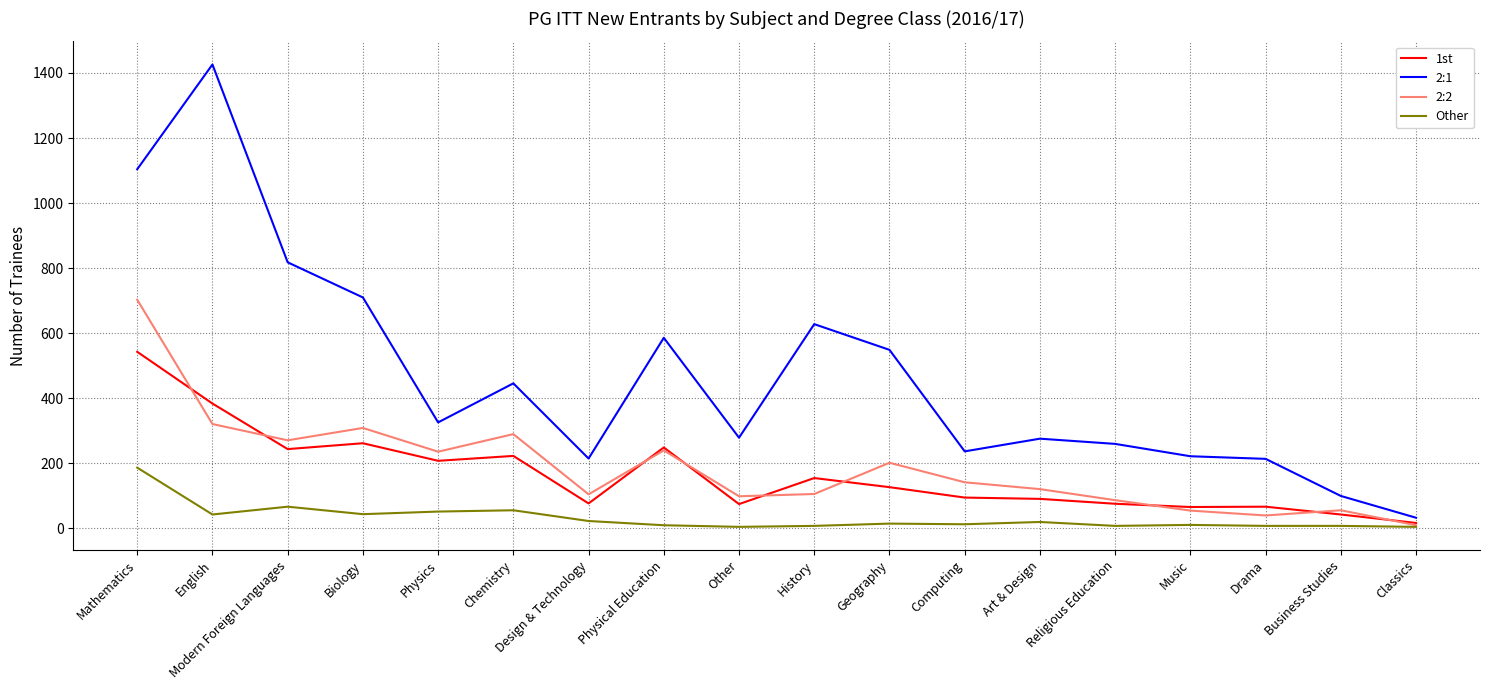

The value of Other at Modern Foreign Languages is 67. True or false?

True